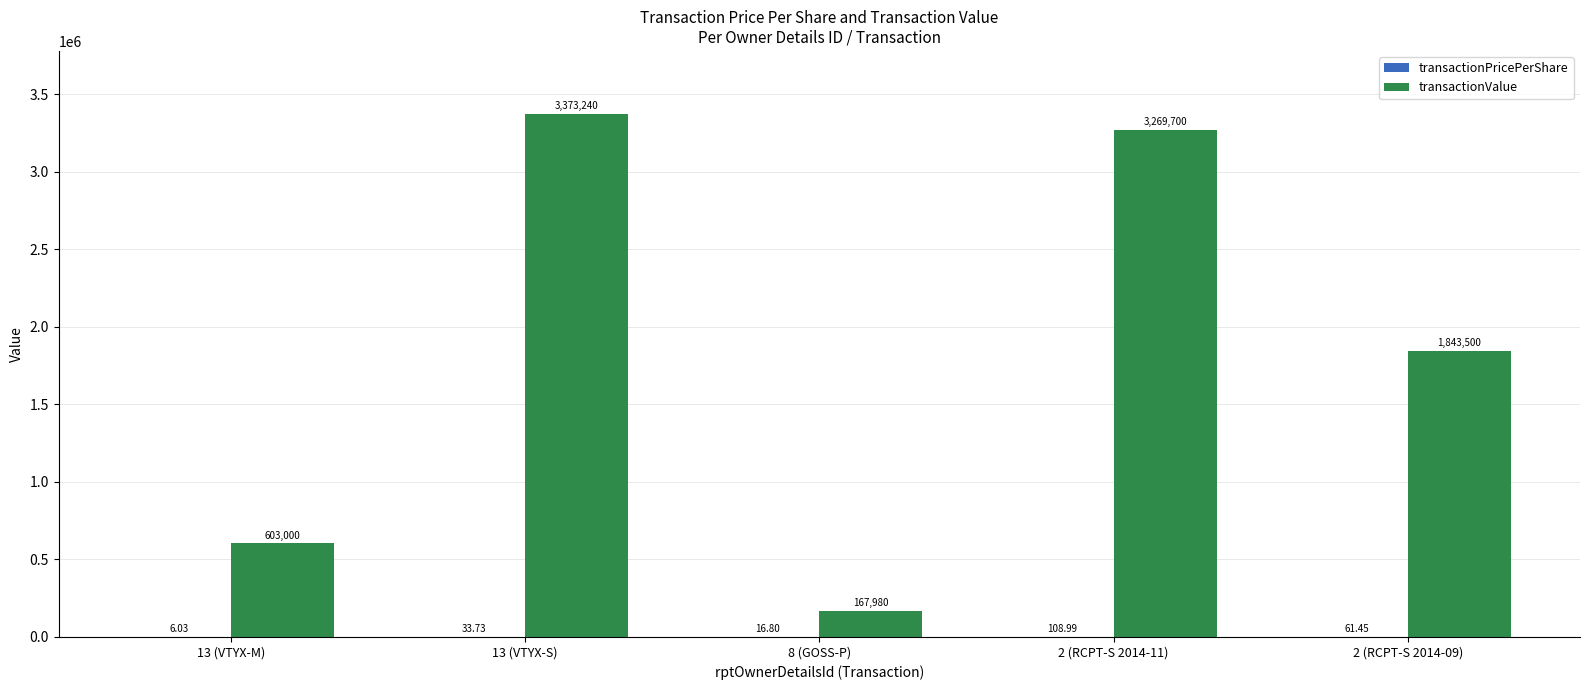

Which series has the largest total across all categories?

transactionValue